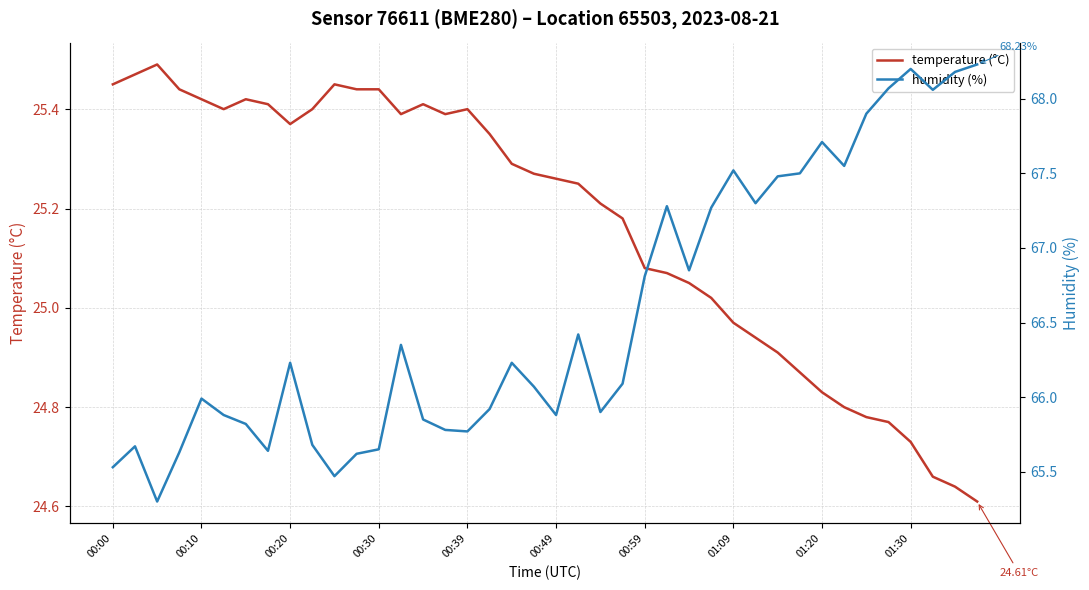

Reading left to right, transcribe all the data shown in this chart.

temperature (°C): 25.4	25.5	25.5	25.4	25.4	25.4	25.4	25.4	25.4	25.4	25.4	25.4	25.4	25.4	25.4	25.4	25.4	25.4	25.3	25.3	25.3	25.2	25.2	25.2	25.1	25.1	25.1	25.0	25.0	24.9	24.9	24.9	24.8	24.8	24.8	24.8	24.7	24.7	24.6	24.6
humidity (%): 65.5	65.7	65.3	65.6	66.0	65.9	65.8	65.6	66.2	65.7	65.5	65.6	65.7	66.3	65.8	65.8	65.8	65.9	66.2	66.1	65.9	66.4	65.9	66.1	66.8	67.3	66.8	67.3	67.5	67.3	67.5	67.5	67.7	67.5	67.9	68.1	68.2	68.1	68.2	68.2